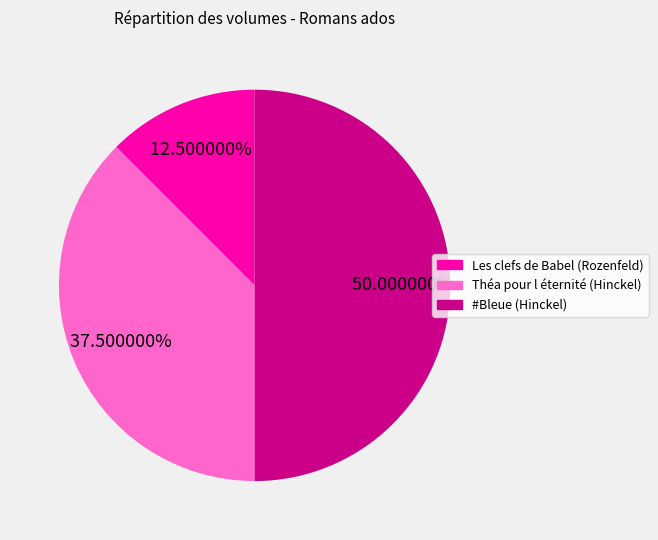

The Théa pour l éternité (Hinckel) slice represents 30% of the pie. True or false?

False